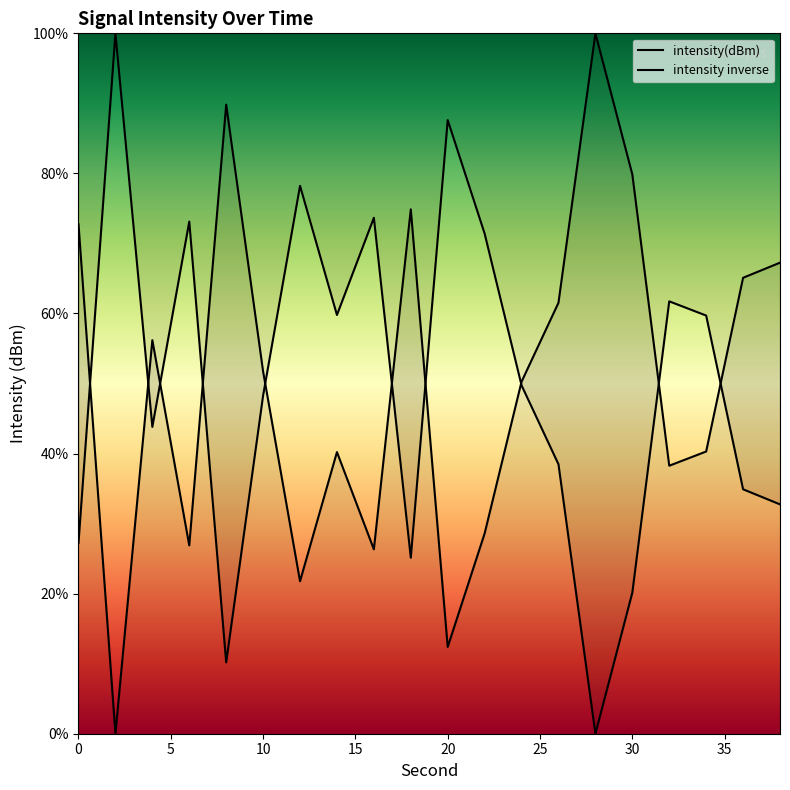

What is the ratio of the value at 28 to the value at 18?

1.3